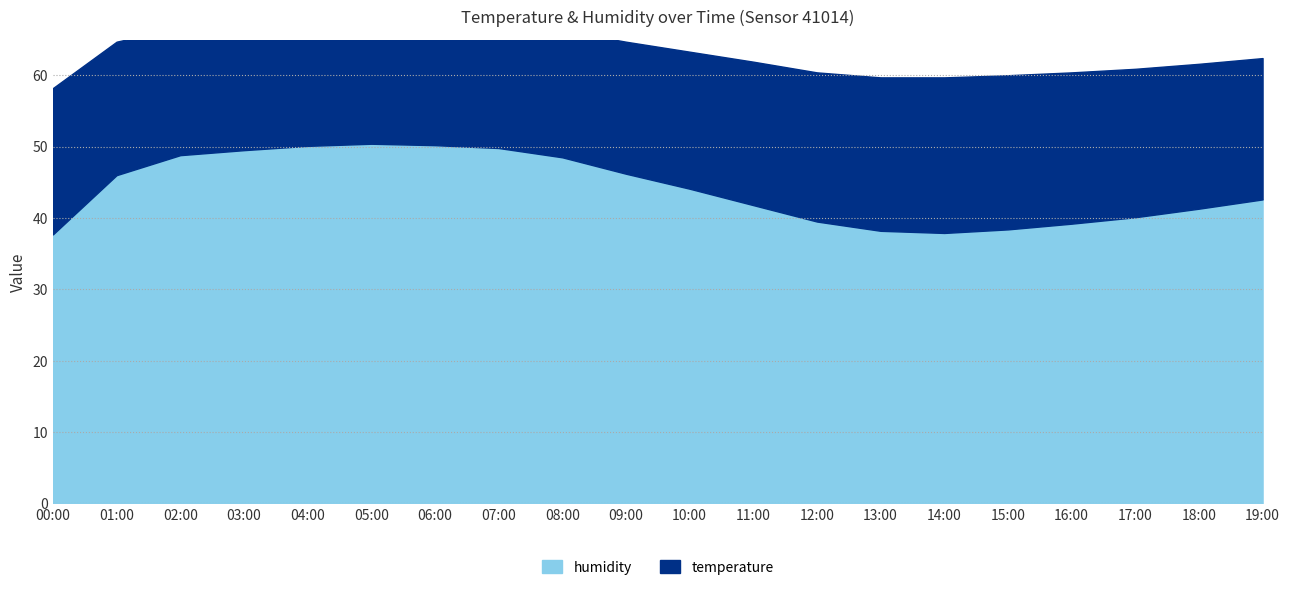

Rank the series by their average value, from lowest to highest.

temperature, humidity